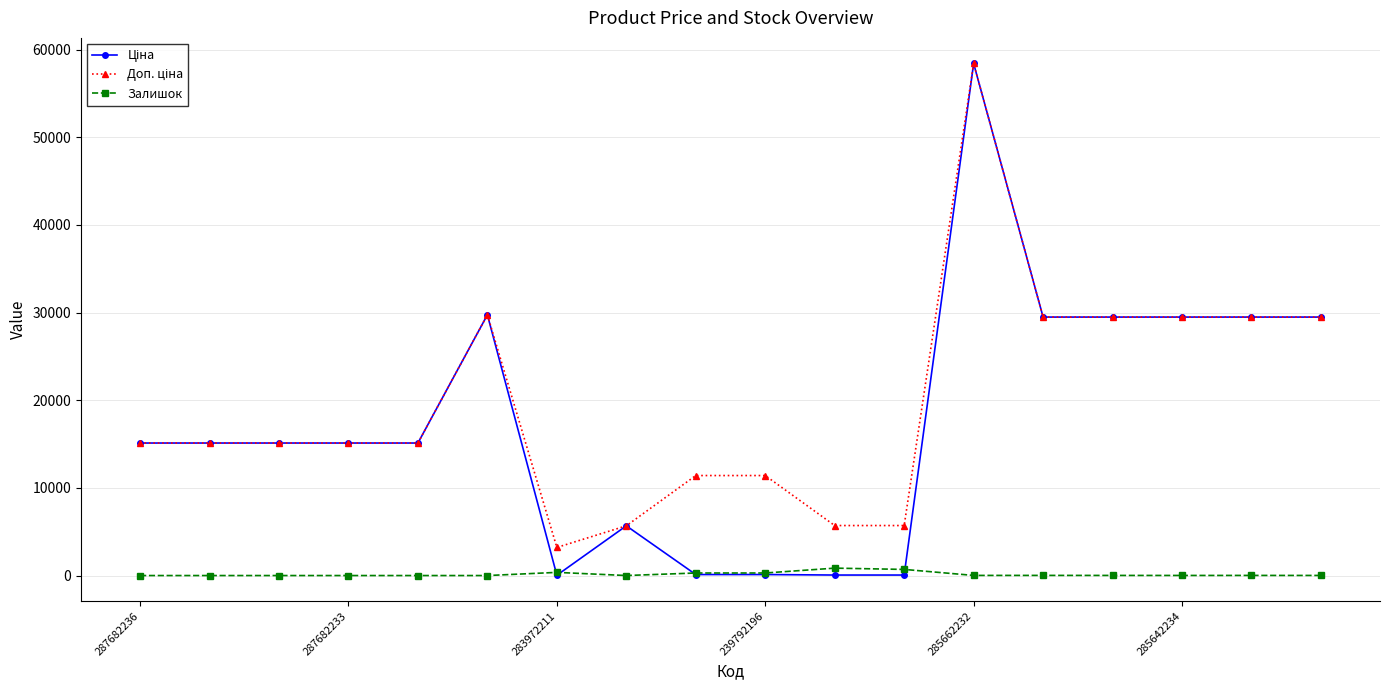

What is the value of the Доп. ціна point at the 13th from the left?

58426.5